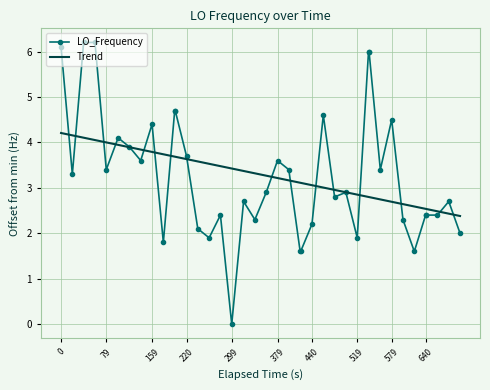

What is the highest value of the LO_Frequency series?

6.2